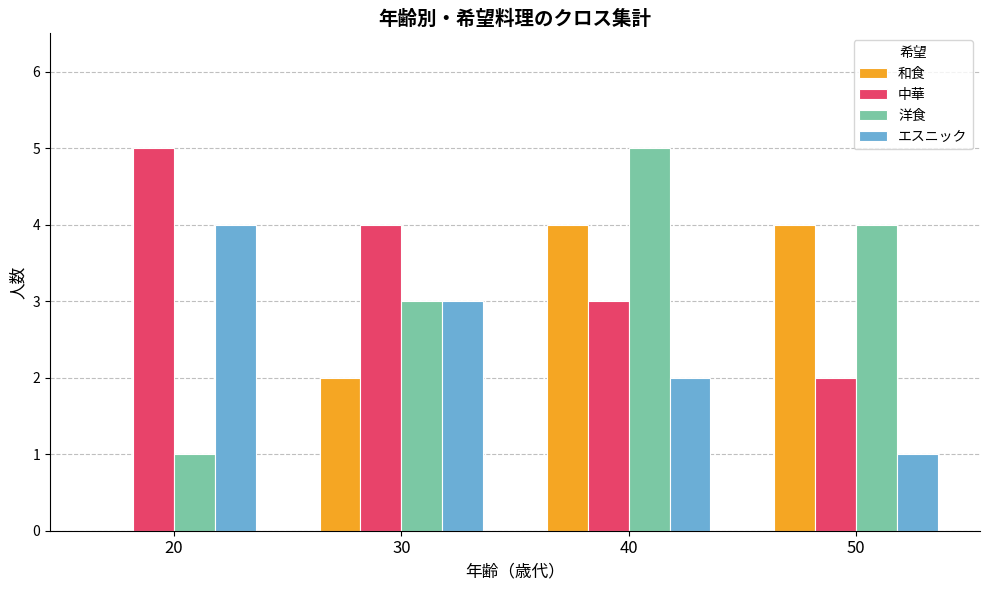

What is the highest value of the 和食 series?

4